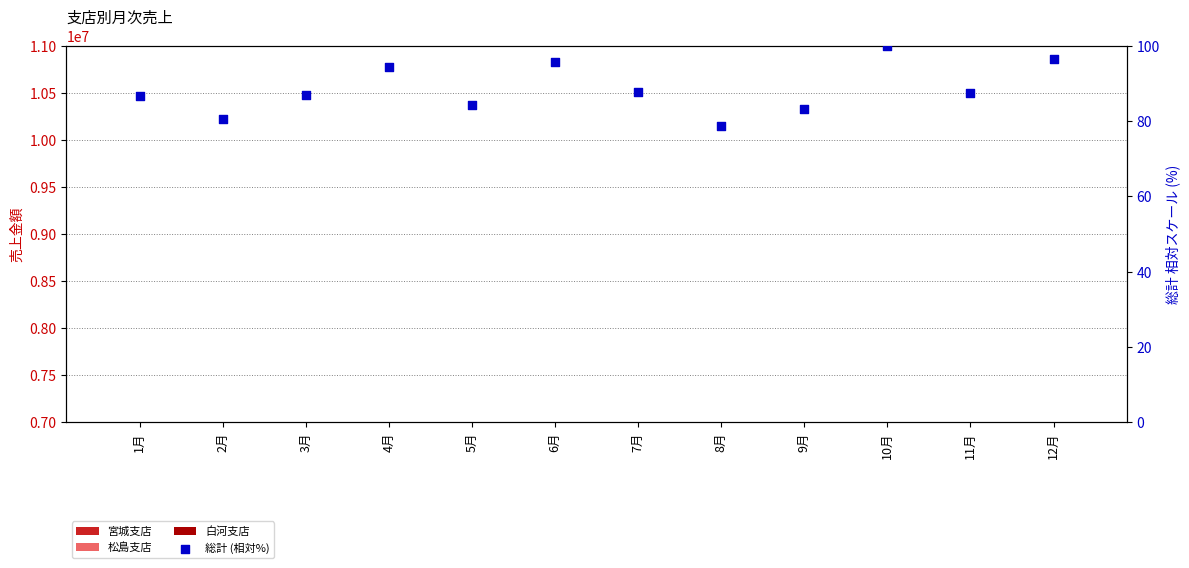

At which category is the sum across all series the highest?

10月